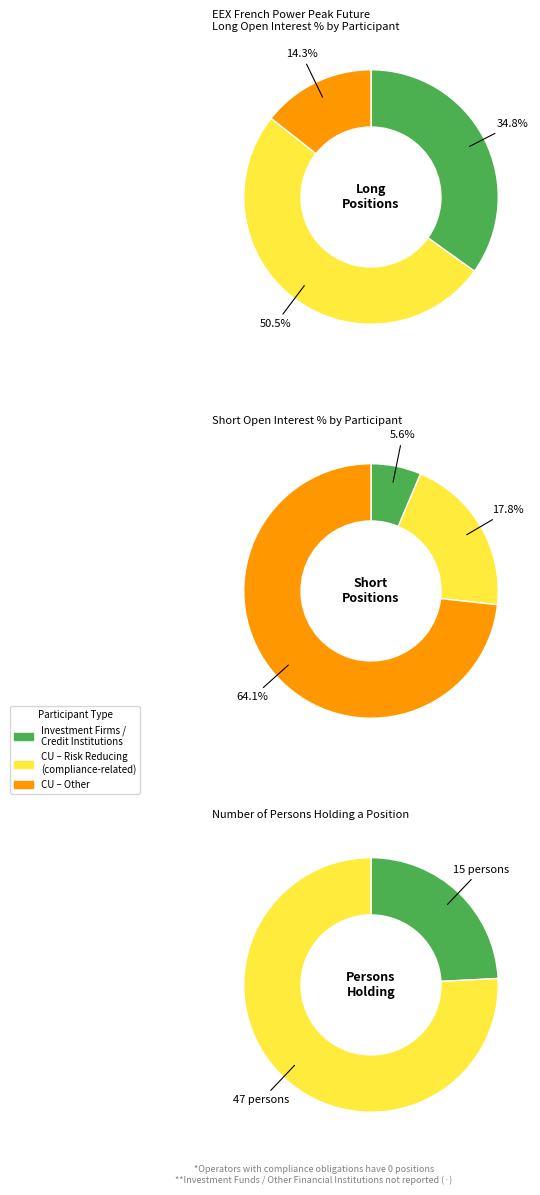

Is 1 the majority of the pie?

No